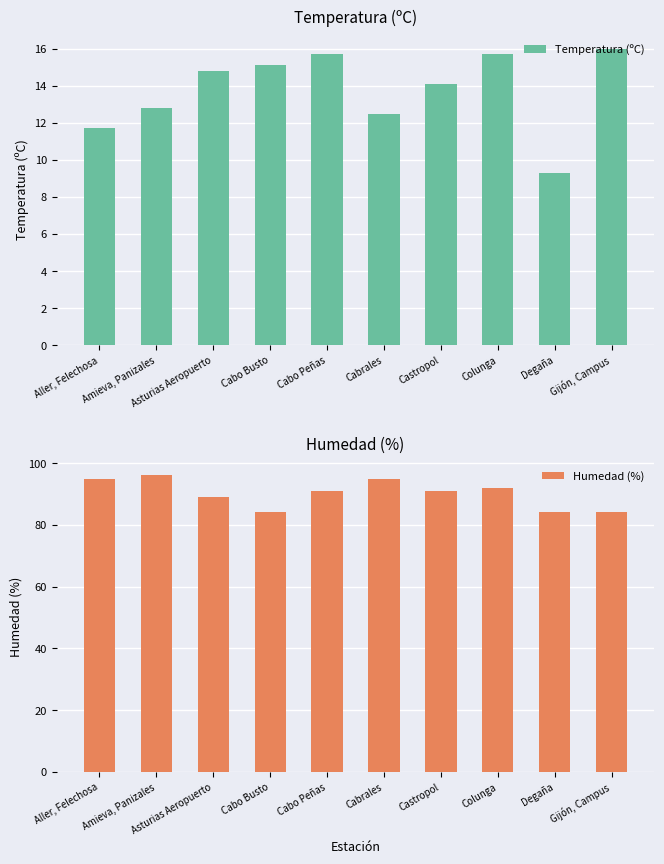

What is the maximum value for Humedad (%)?

96